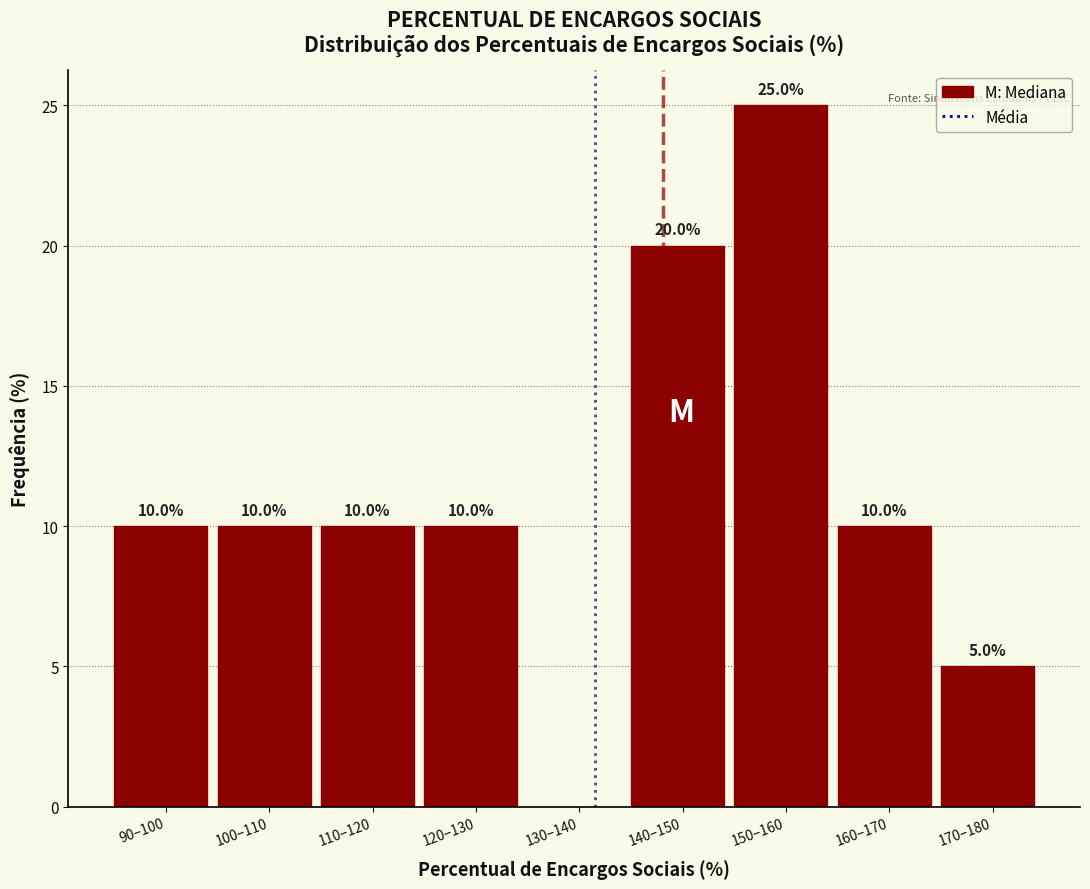

Reading left to right, what are all the values shown in this chart?

90–100=10	100–110=10	110–120=10	120–130=10	130–140=0	140–150=20	150–160=25	160–170=10	170–180=5